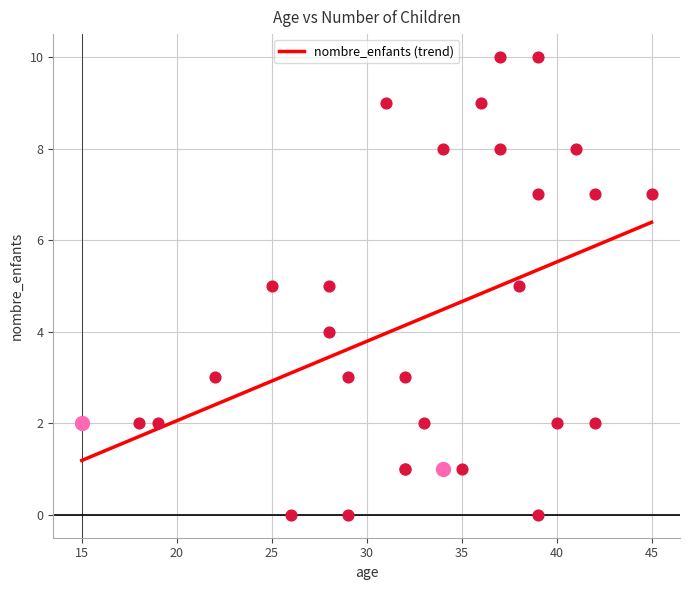

Approximately how many times larger is the value at 19 compared to 28?

0.4